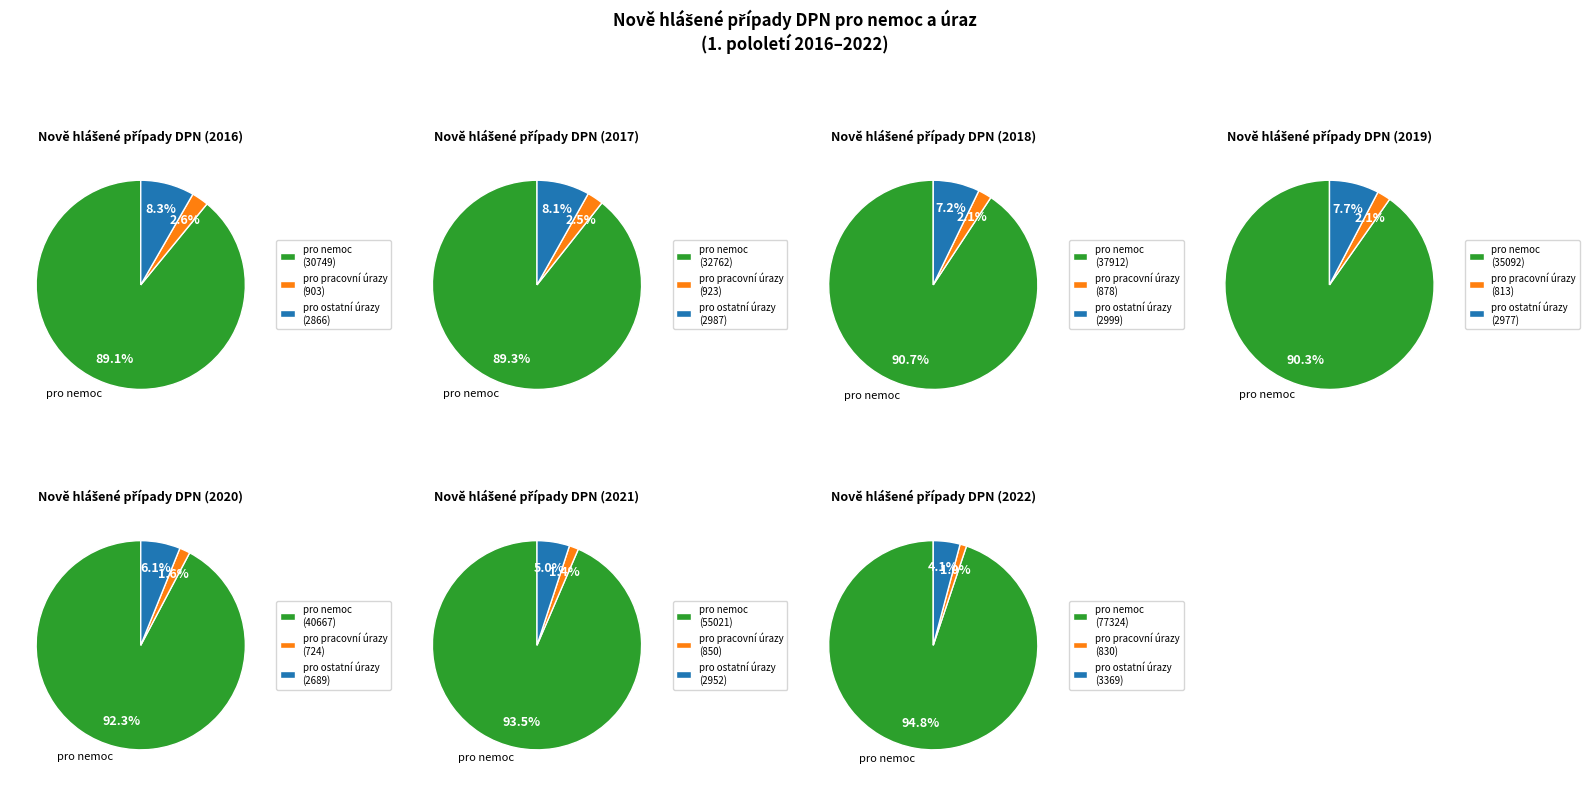

What is the smallest slice in the pie chart?

2020